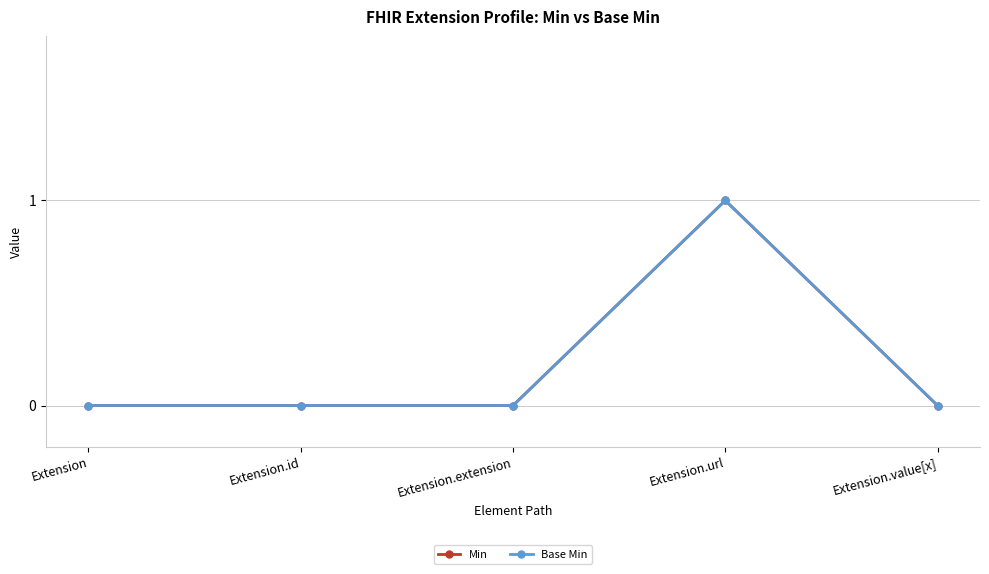

What is the sum of all Min values?

1